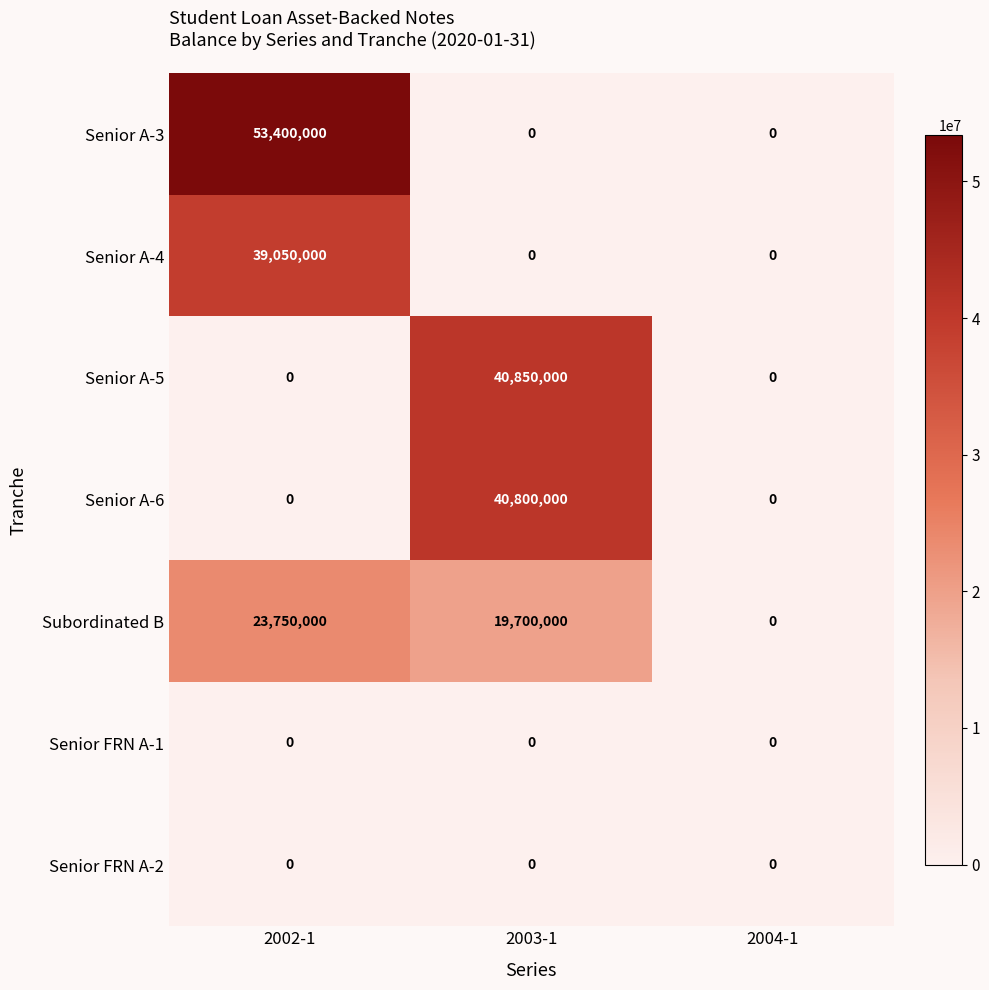

At which category is the sum across all series the highest?

2002-1